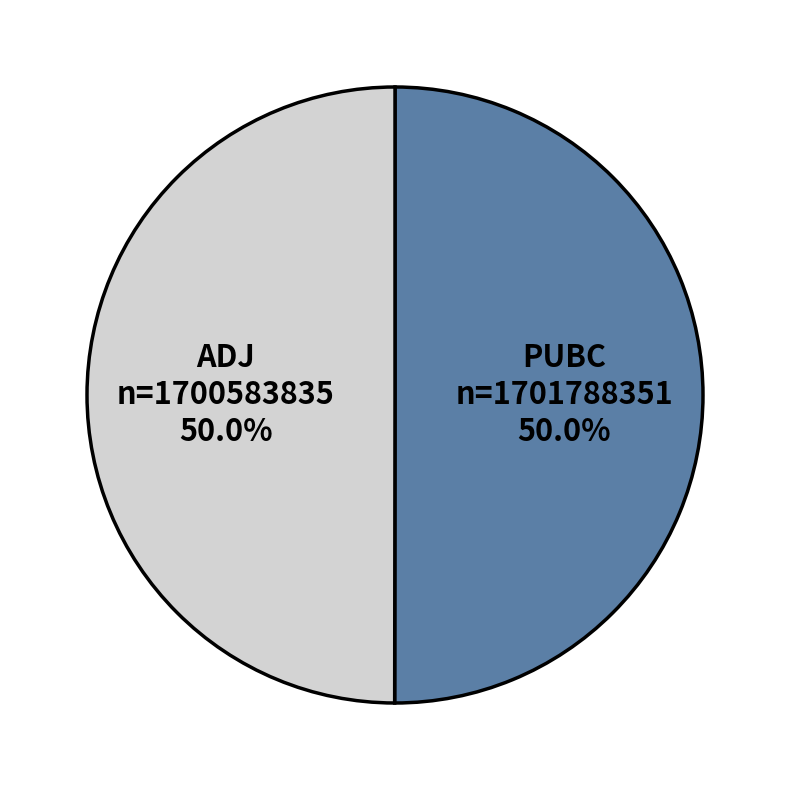

Approximately how many times larger is the value at ADJ compared to PUBC?

1.0